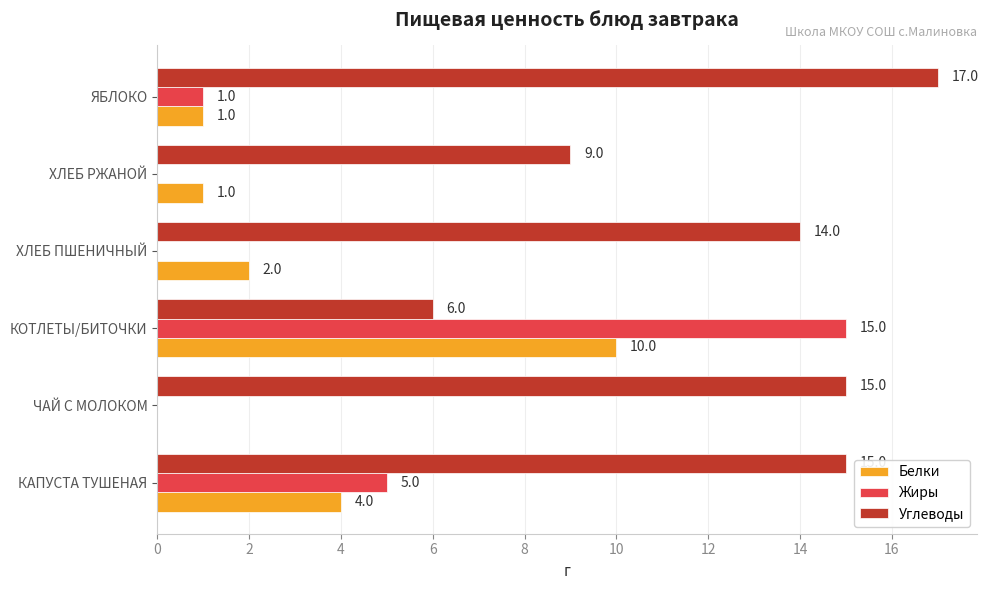

The value of Жиры at ХЛЕБ ПШЕНИЧНЫЙ is 8. True or false?

False